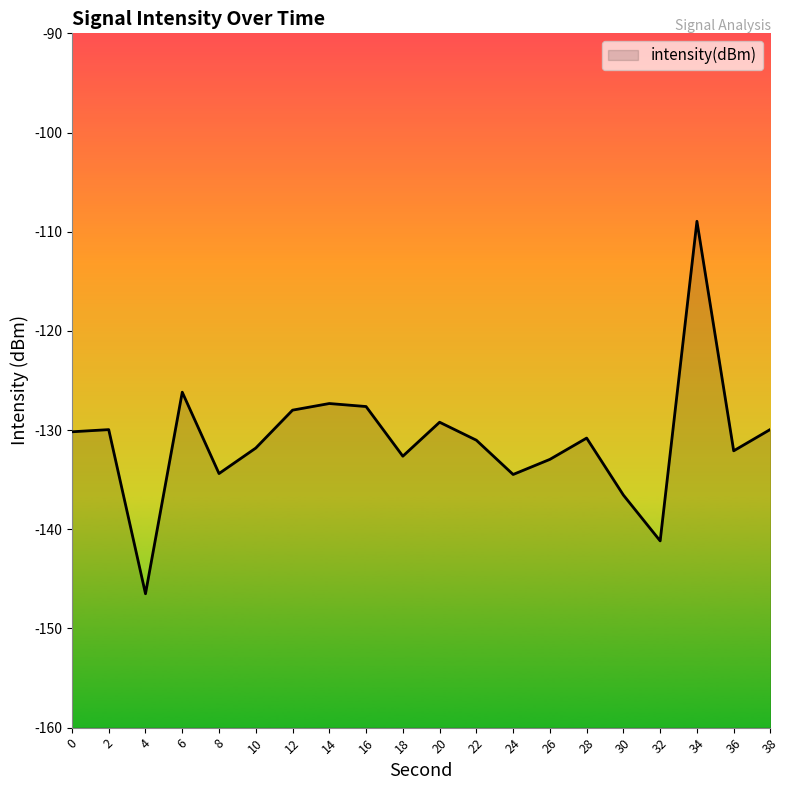

How many points are higher than both their immediate neighbors (excluding endpoints)?

6